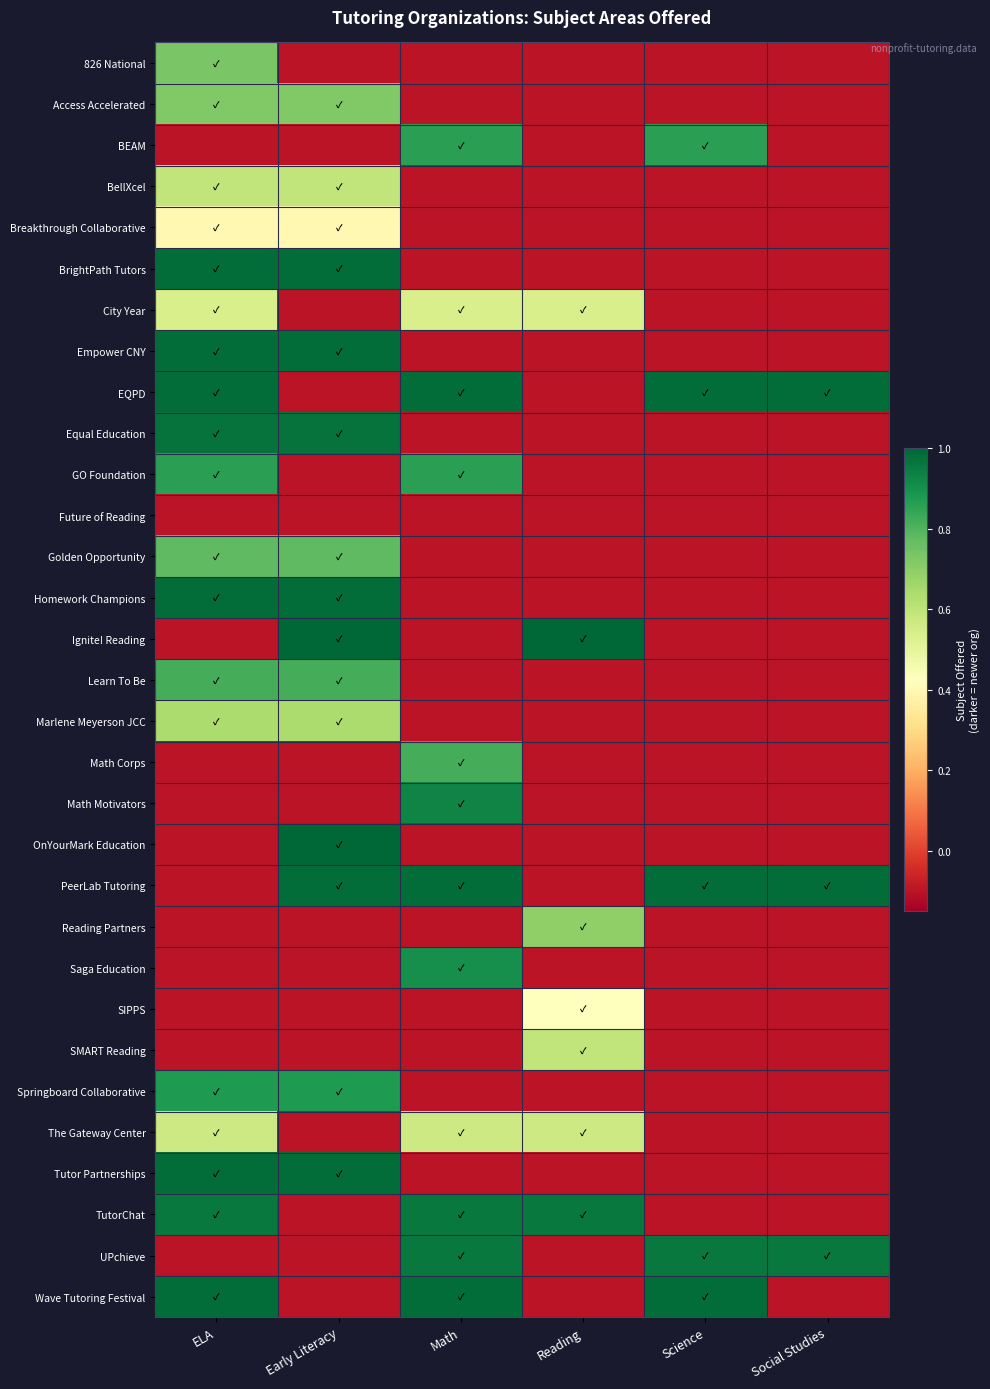

What is the spread (max minus min) of values at ELA?

1.1